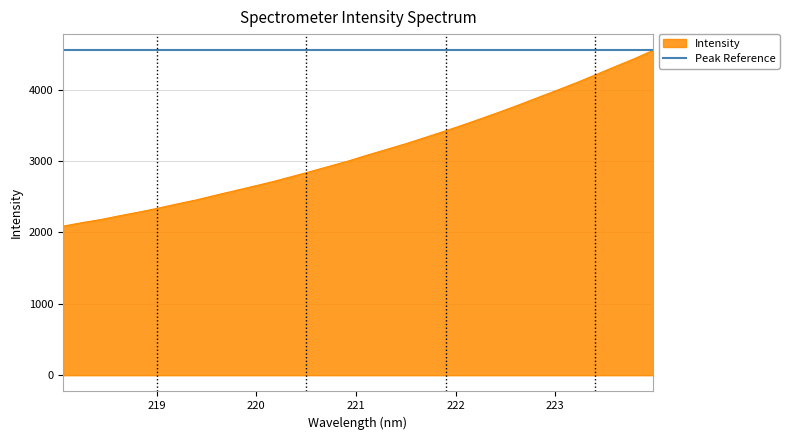

What is the approximate value at 223.7895?

4432.1